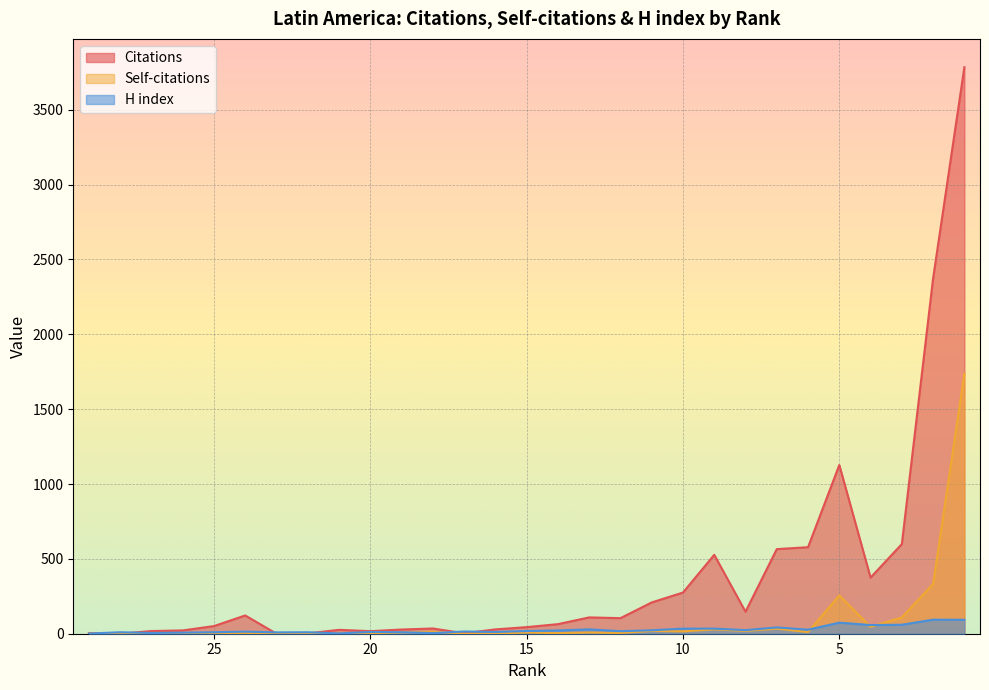

The Citations series shows 527 at 9. True or false?

True